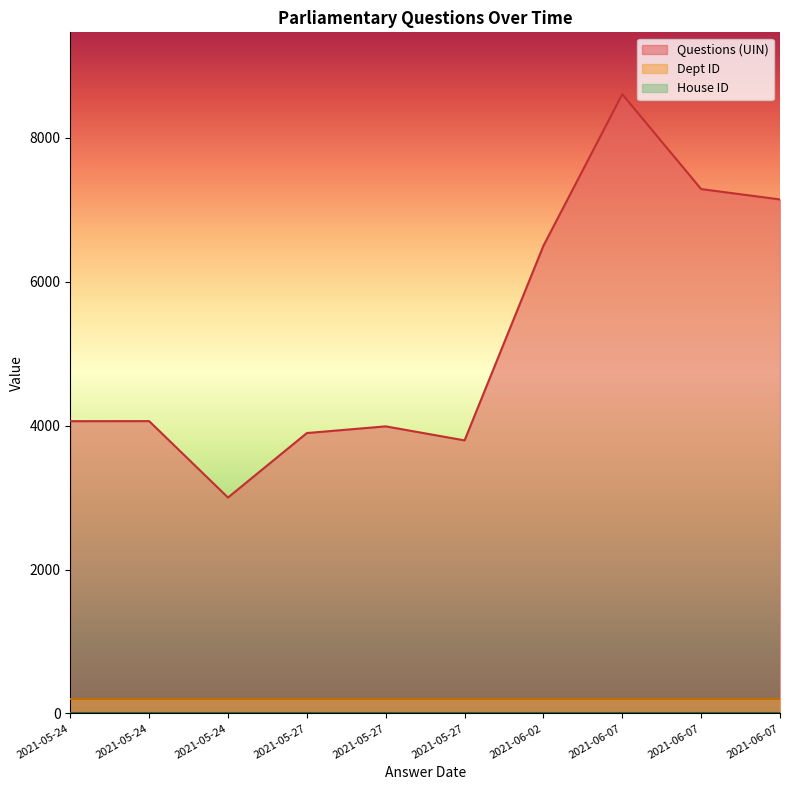

How many lines are shown in the chart?

3